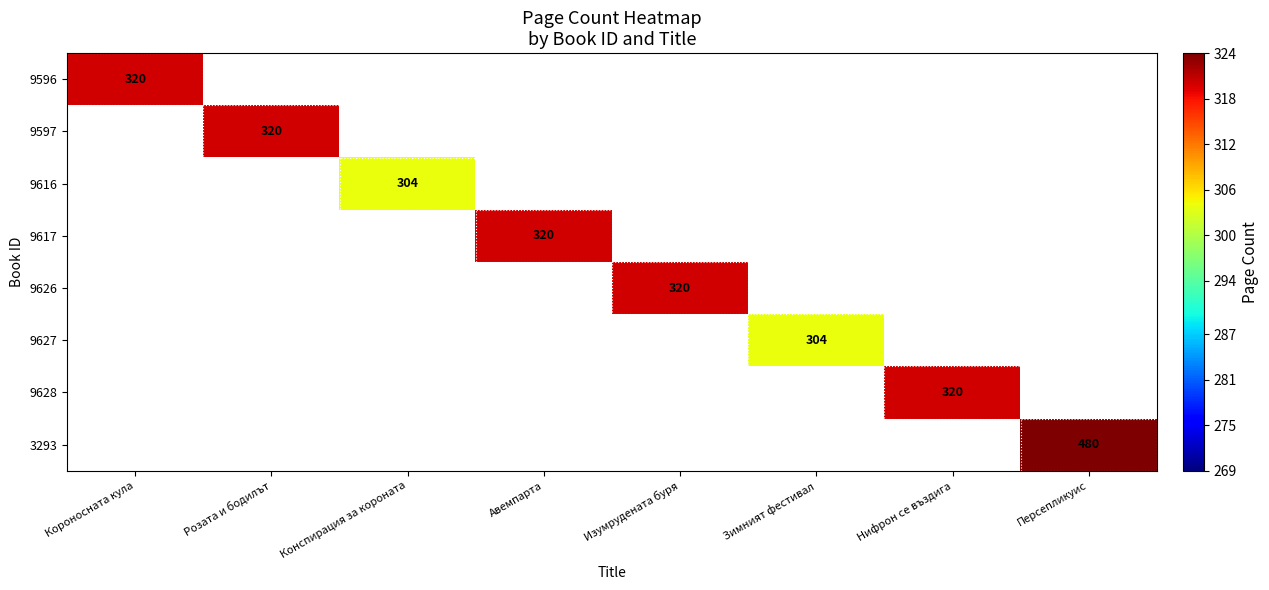

How many values in 9616 are above zero?

1